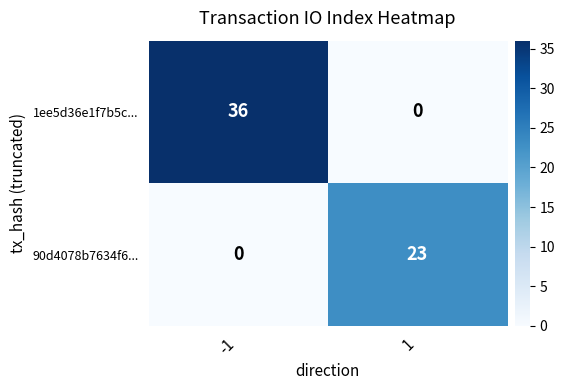

Reading left to right, transcribe all the data shown in this chart.

1ee5d36e1f7b5c...: -1=36	1=0
90d4078b7634f6...: -1=0	1=23